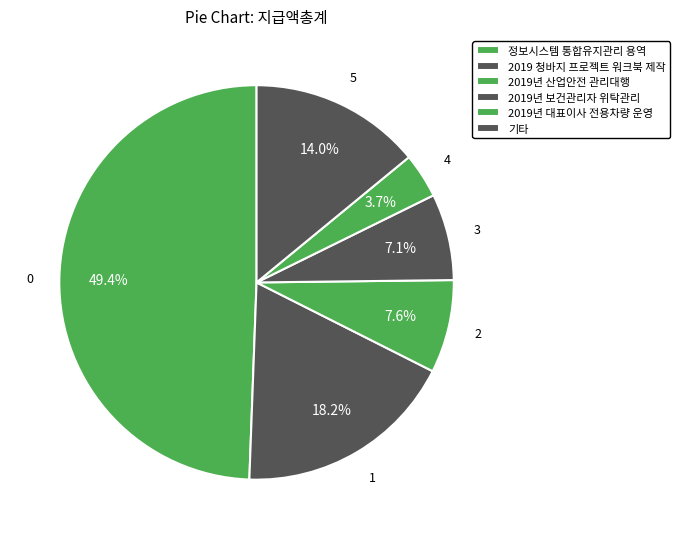

How many segments does this pie chart have?

6